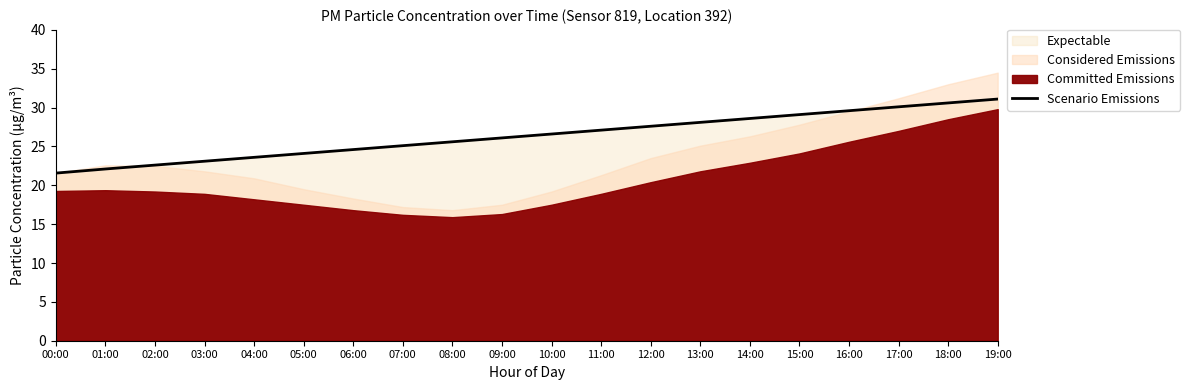

Is it true that the value at 10:00 is 26.6?

True